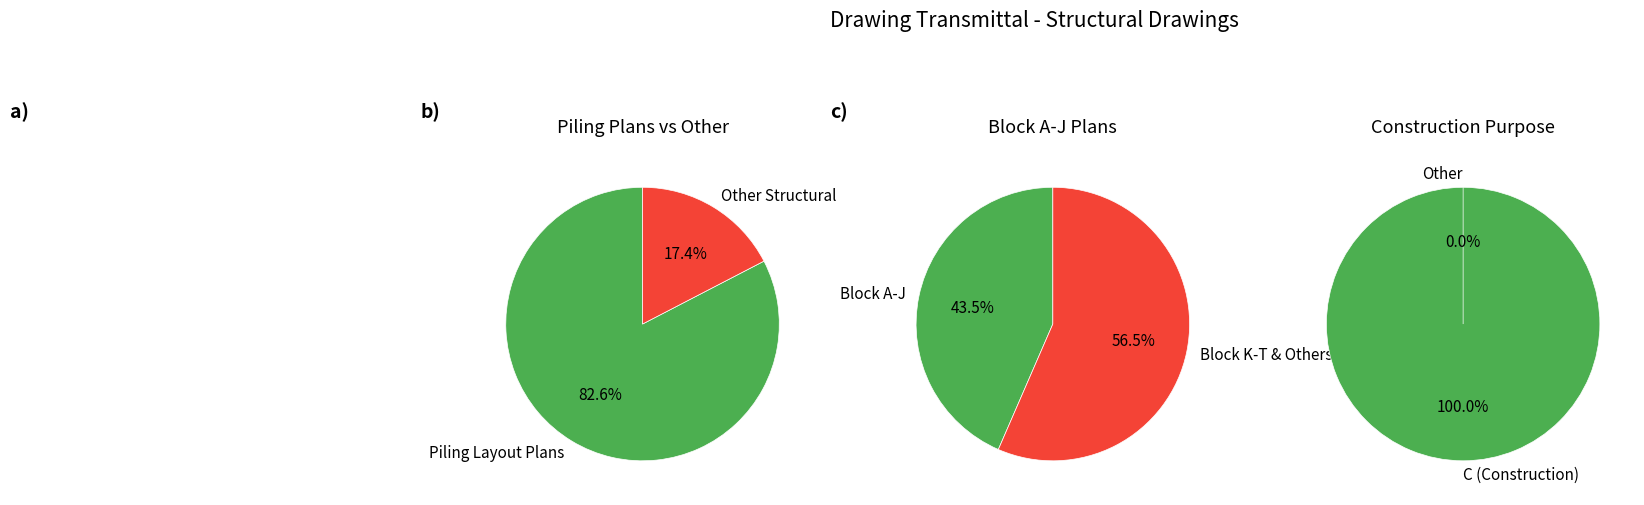

Which slice represents more than half of the pie?

C